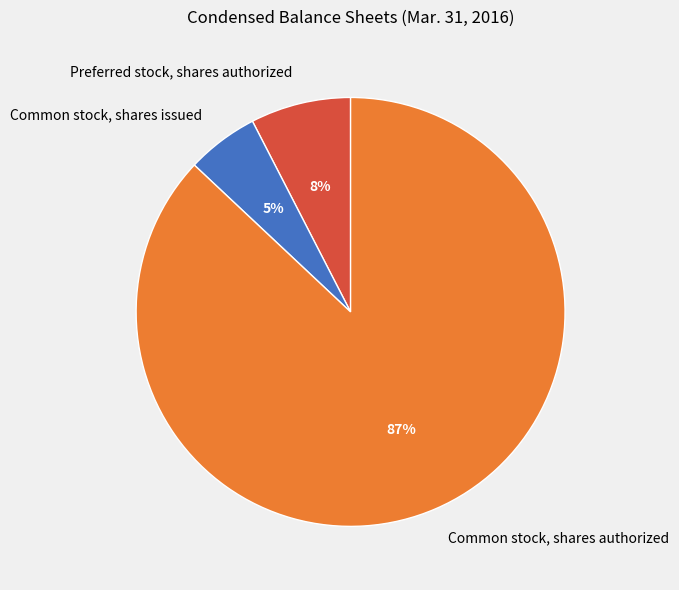

Is it true that Common stock, shares authorized is 76% of the pie?

False